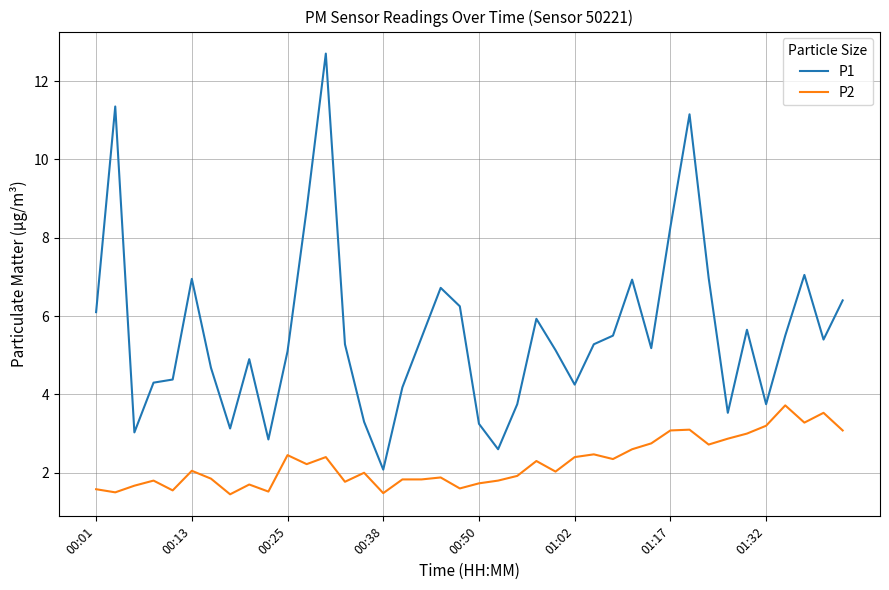

True or false: P2 and P1 cross at least once.

False